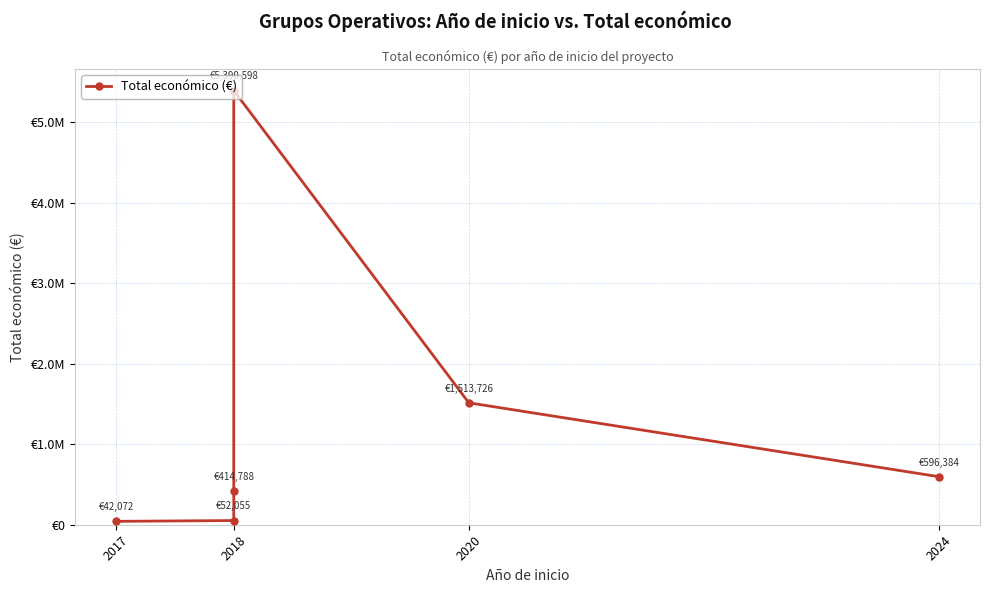

How many values are below 596384?

3